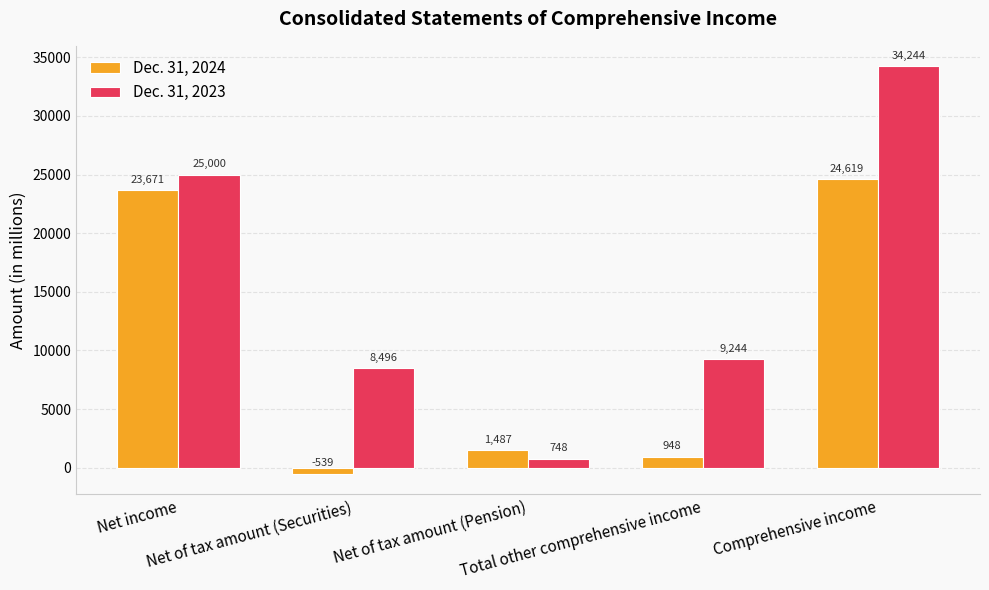

Is the value of Dec. 31, 2024 at Net of tax amount (Pension) greater than the value of Dec. 31, 2023 at Net income?

No